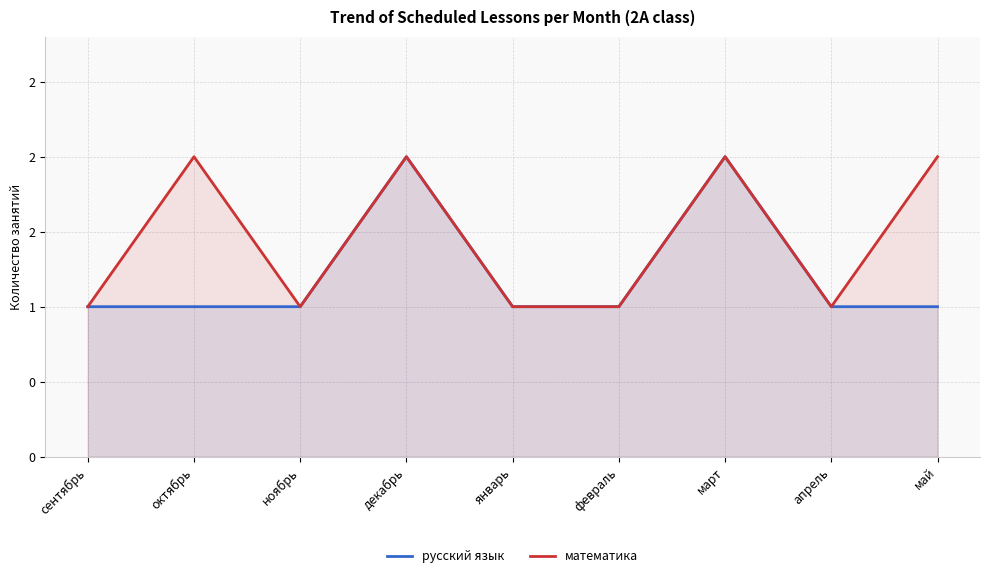

List the labels in order of математика value, largest first.

октябрь, декабрь, март, май, сентябрь, ноябрь, январь, февраль, апрель